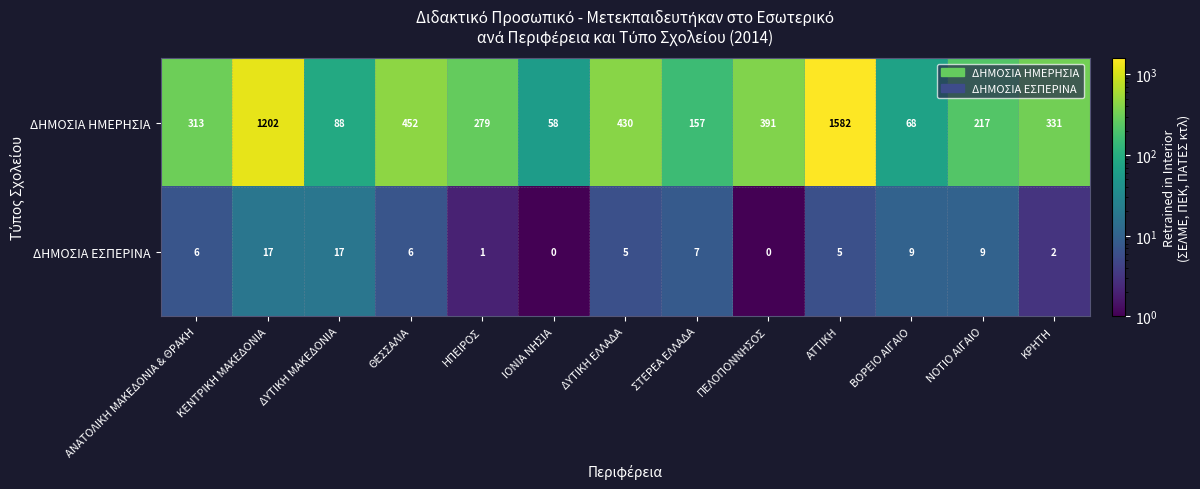

Which series has the widest spread of values?

ΔΗΜΟΣΙΑ ΗΜΕΡΗΣΙΑ